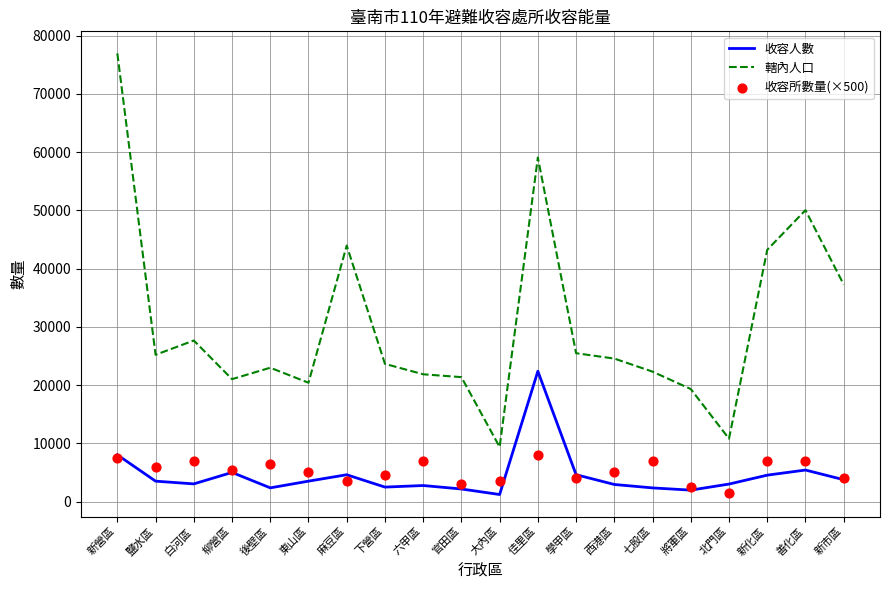

Which series contains the lowest Y value?

收容人數